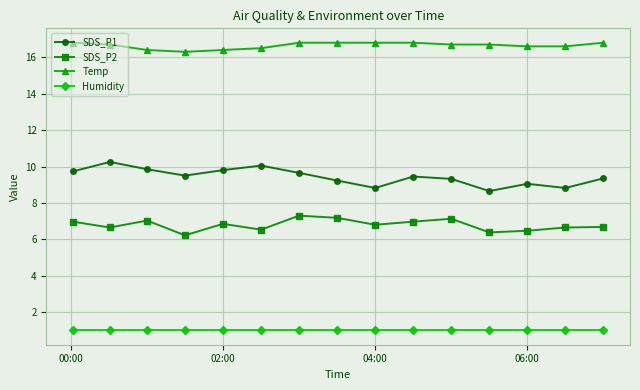

What is the value of the SDS_P2 point at the 9th from the left?

6.8